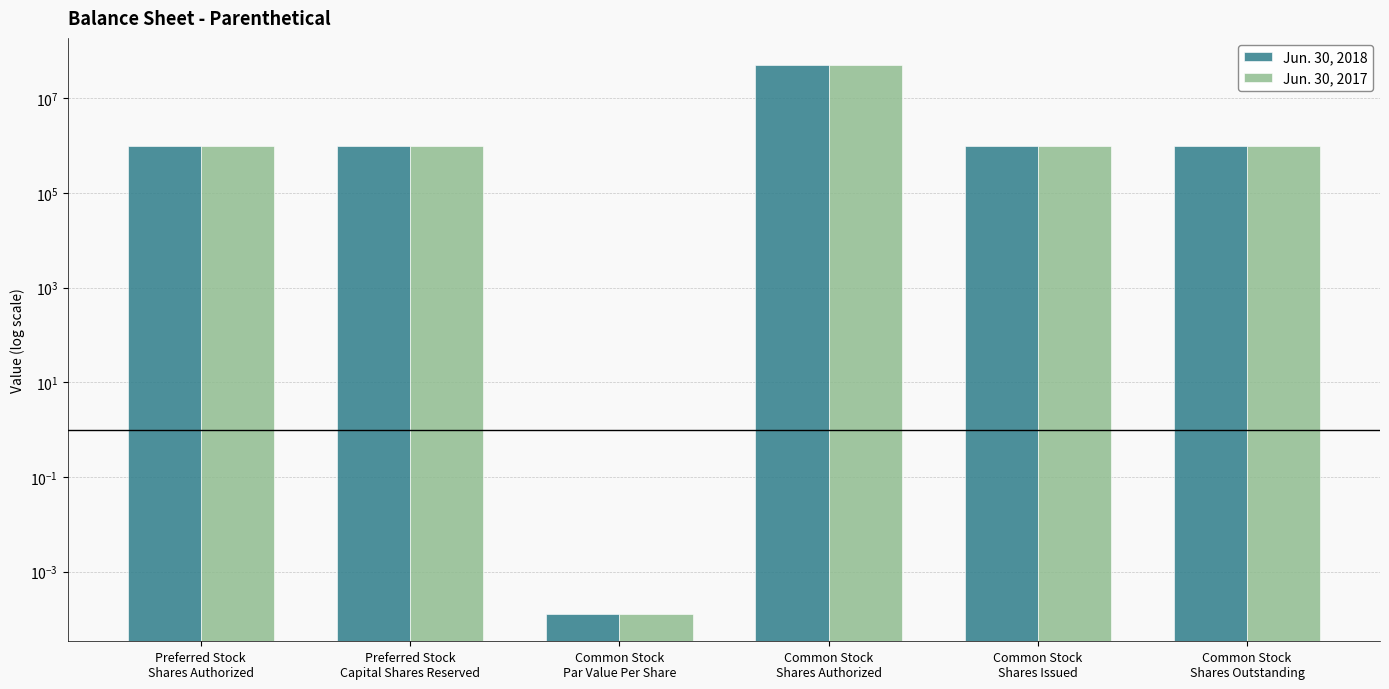

Rank the series at Common Stock
Shares Outstanding from lowest to highest value.

Jun. 30, 2018, Jun. 30, 2017